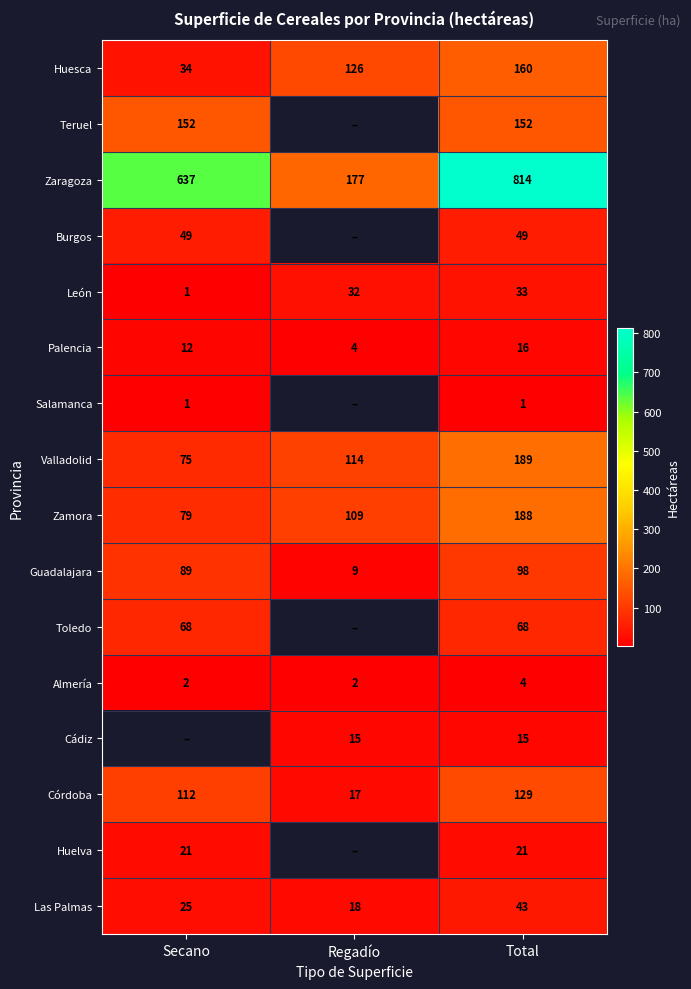

At which category is the sum across all series the highest?

Total